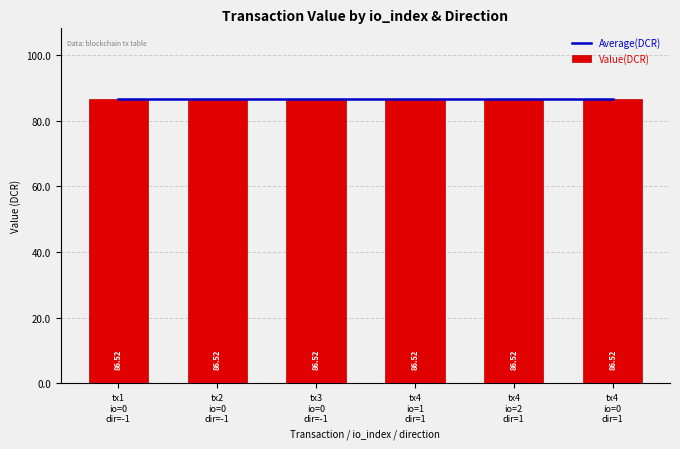

Reading left to right, transcribe all the data shown in this chart.

direction: -1.0	-1.0	-1.0	1.0	1.0	1.0
value: 86.5	86.5	86.5	86.5	86.5	86.5